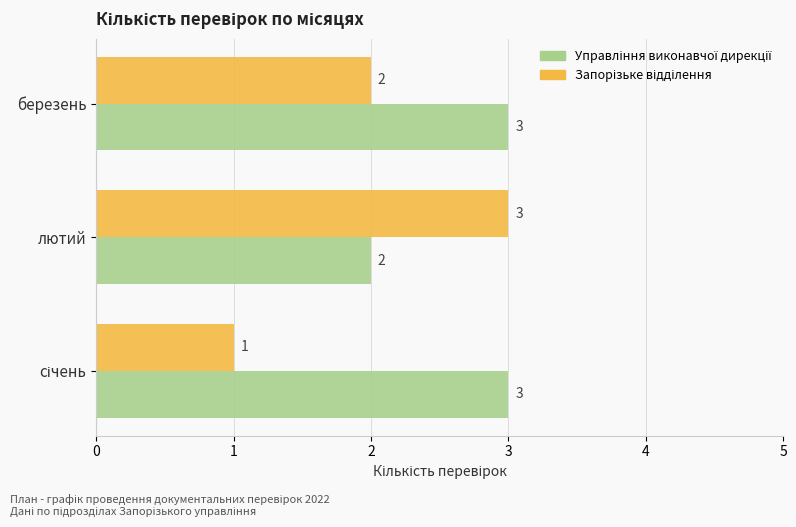

What is the greatest value displayed?

3